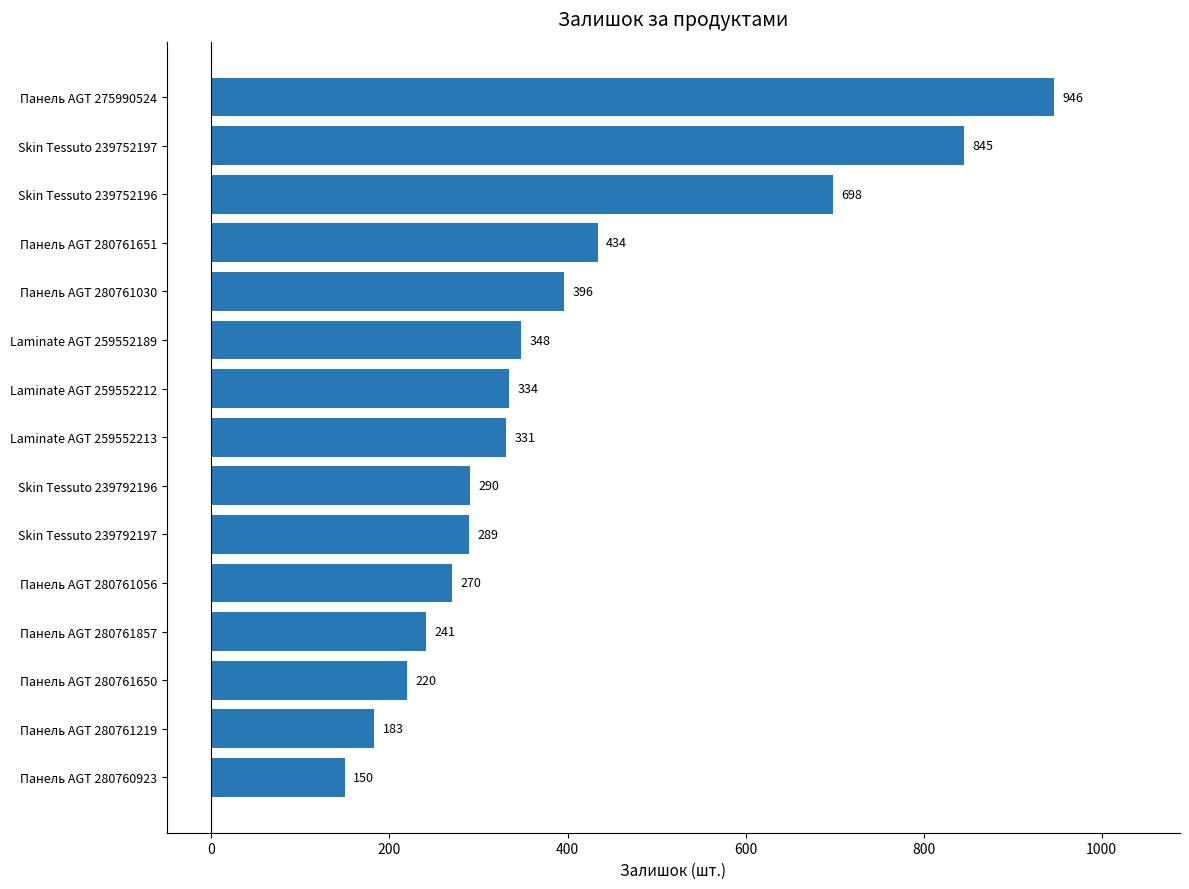

Rank the categories by value from lowest to highest.

Панель AGT 280760923, Панель AGT 280761219, Панель AGT 280761650, Панель AGT 280761857, Панель AGT 280761056, Skin Tessuto 239792197, Skin Tessuto 239792196, Laminate AGT 259552213, Laminate AGT 259552212, Laminate AGT 259552189, Панель AGT 280761030, Панель AGT 280761651, Skin Tessuto 239752196, Skin Tessuto 239752197, Панель AGT 275990524